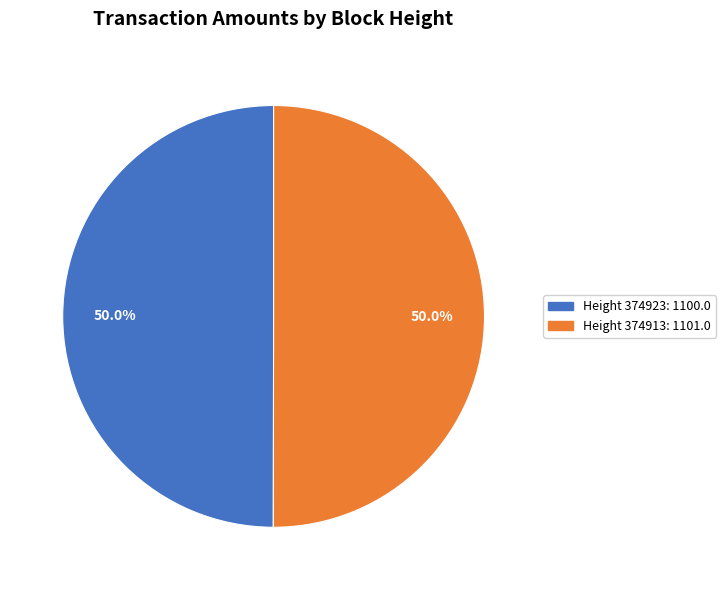

What is the smallest slice in the pie chart?

374923